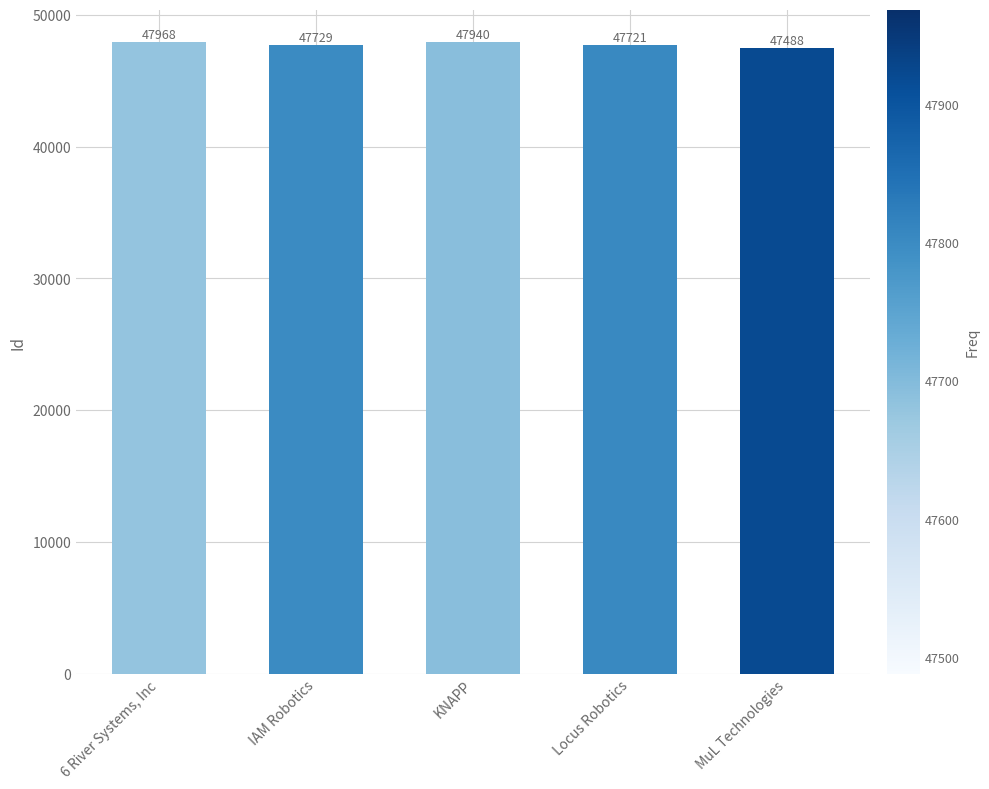

How many bars are there in total?

5